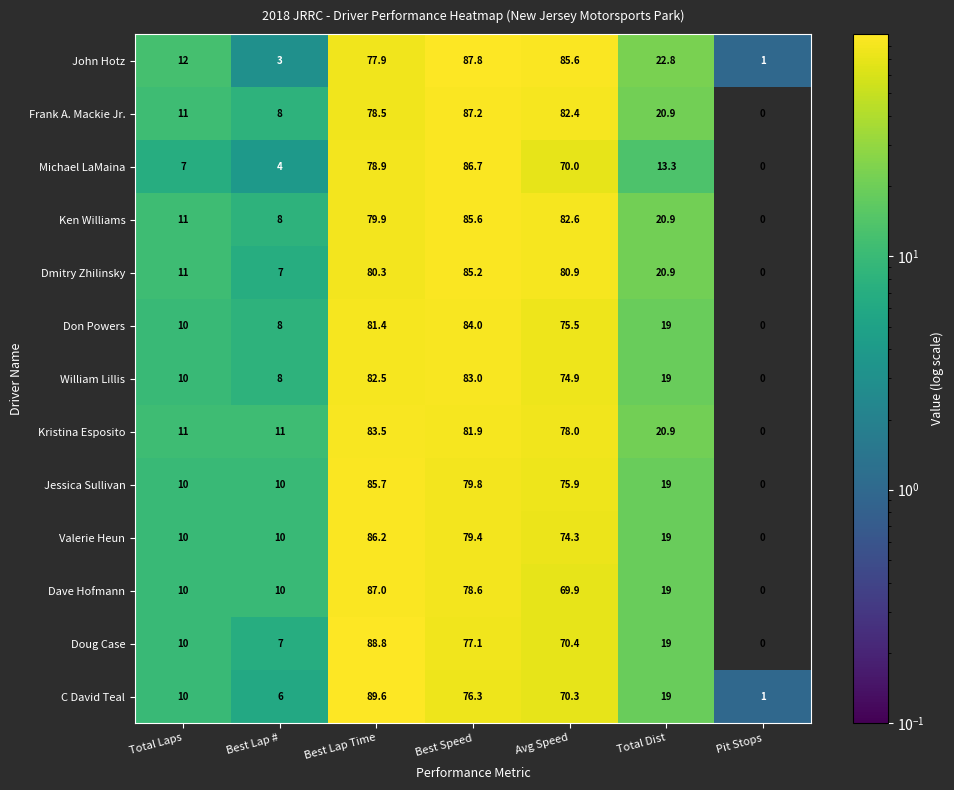

Which category has the lowest value in the Don Powers series?

Pit Stops